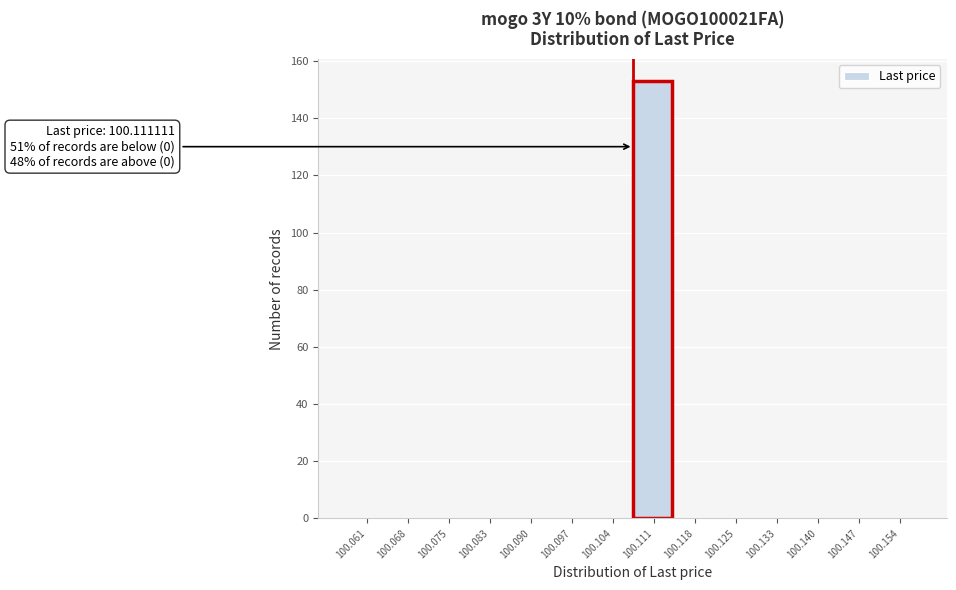

Reading left to right, transcribe all the data shown in this chart.

100.061=0	100.068=0	100.075=0	100.083=0	100.090=0	100.097=0	100.104=0	100.111=153	100.118=0	100.125=0	100.133=0	100.140=0	100.147=0	100.154=0